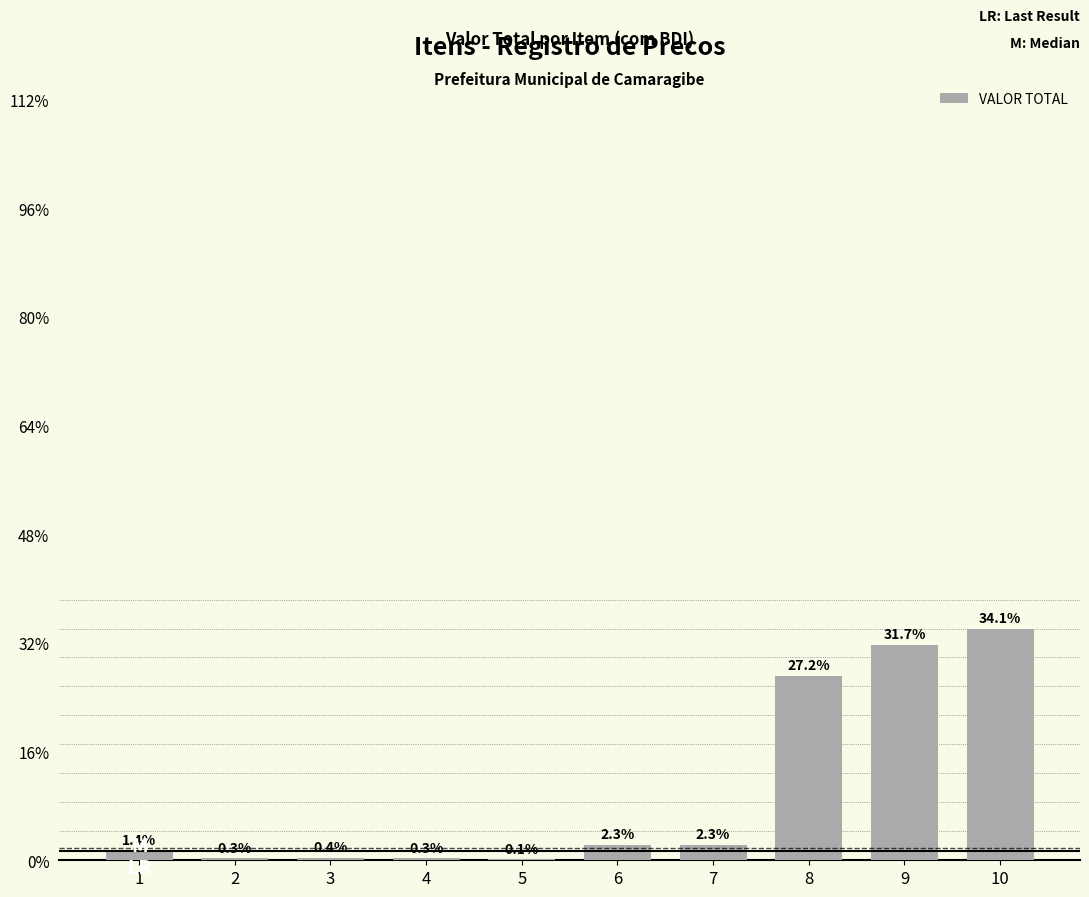

List the labels in order of value, smallest first.

5, 4, 2, 3, 1, 6, 7, 8, 9, 10